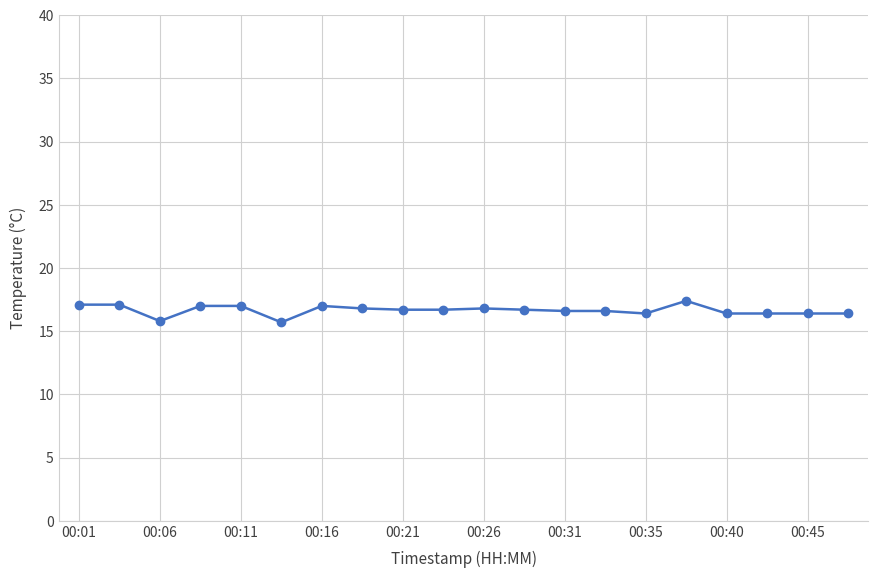

What is the difference between the maximum and second lowest values?

1.6